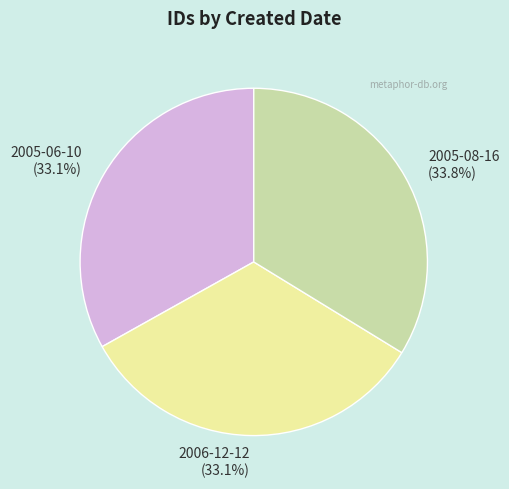

What percentage is NOT represented by 2006-12-12?

66.9%